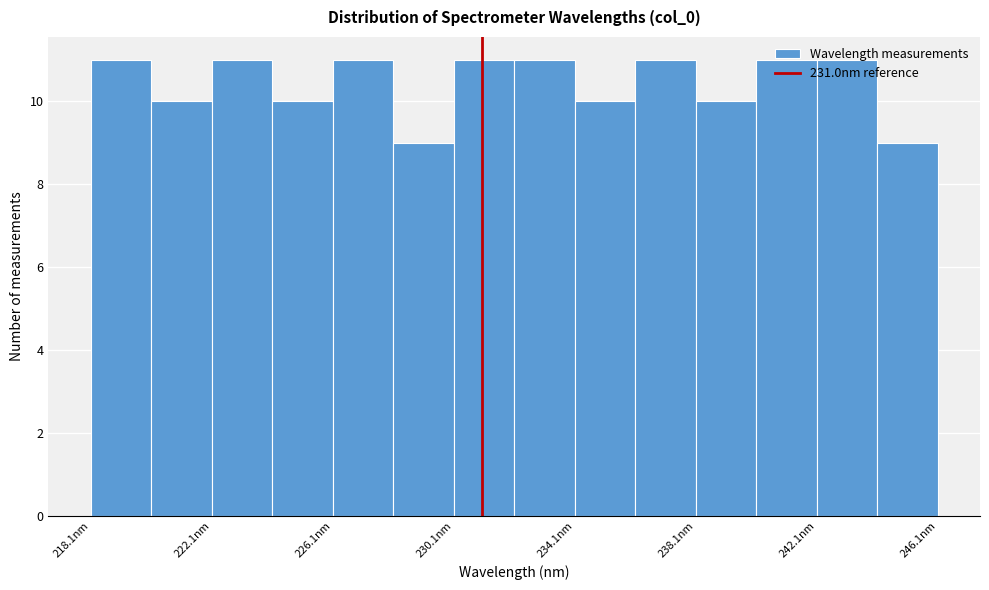

Reading left to right, transcribe this chart: for each bar, give the range it covers on the x-axis and its height. Neither the bar edges nor the heights are printed on the chart, so give them approximately, as read against the axes.

218 to 220: 11
220 to 222: 10
222 to 224: 11
224 to 226: 10
226 to 228: 11
228 to 230: 9
230 to 232: 11
232 to 234: 11
234 to 236: 10
236 to 238: 11
238 to 240: 10
240 to 242: 11
242 to 244: 11
244 to 246: 9